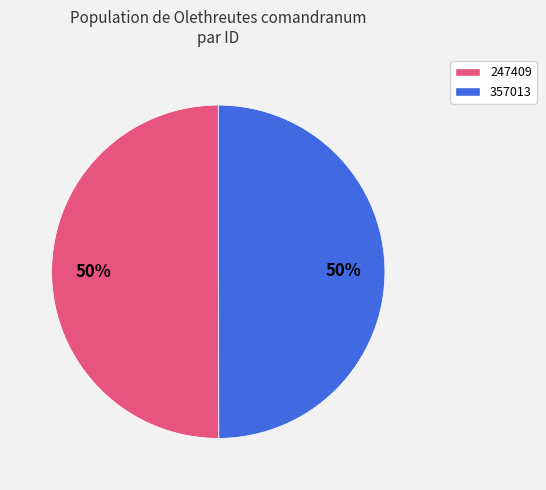

To the nearest percent, what is the average slice percentage?

50%